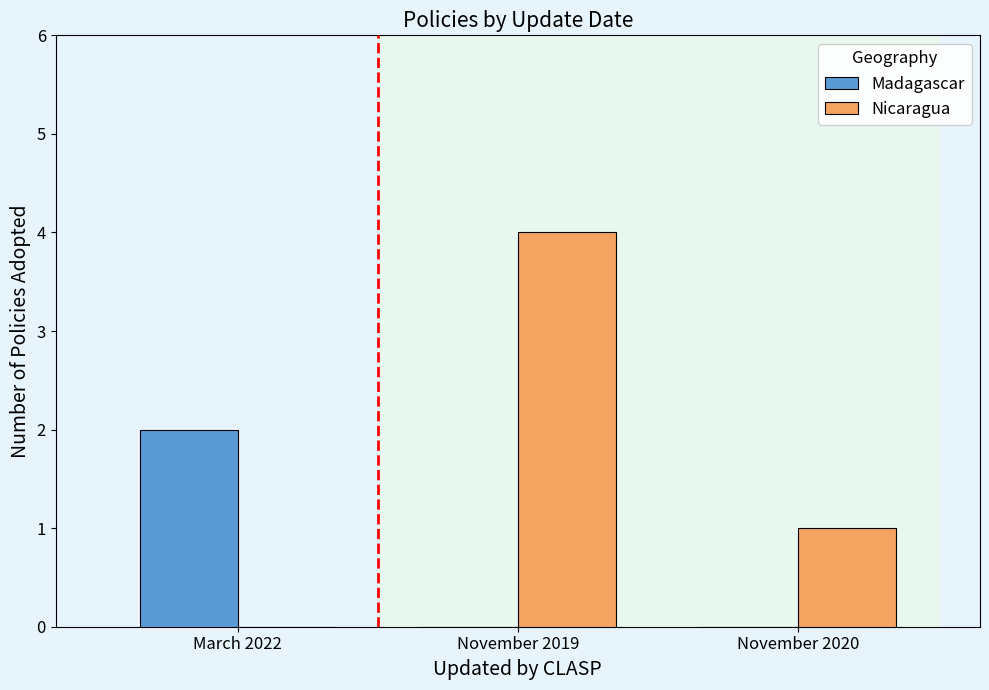

Which series has the widest spread of values?

Nicaragua